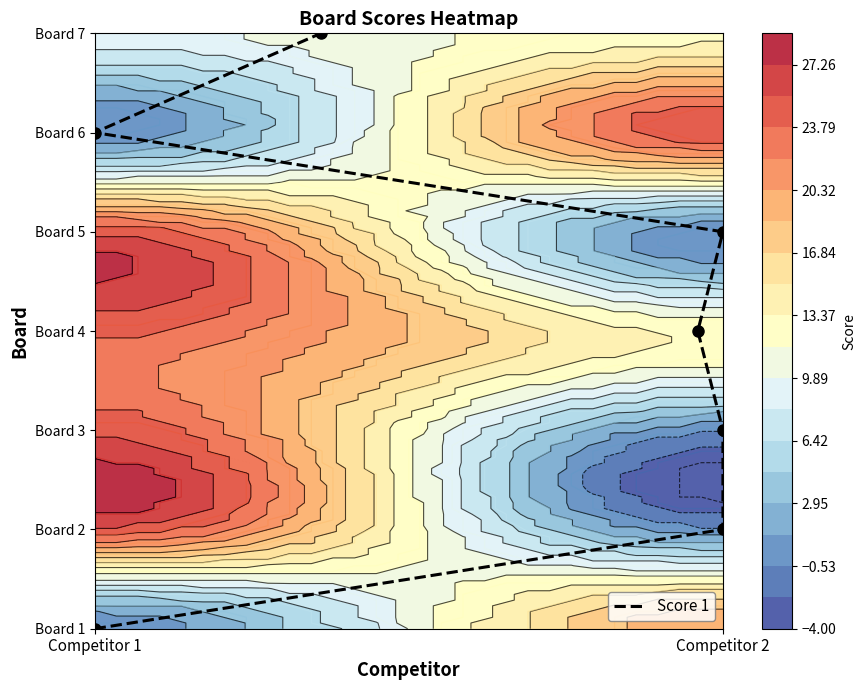

What is the change in value from Competitor 1 to Competitor 2?

+1